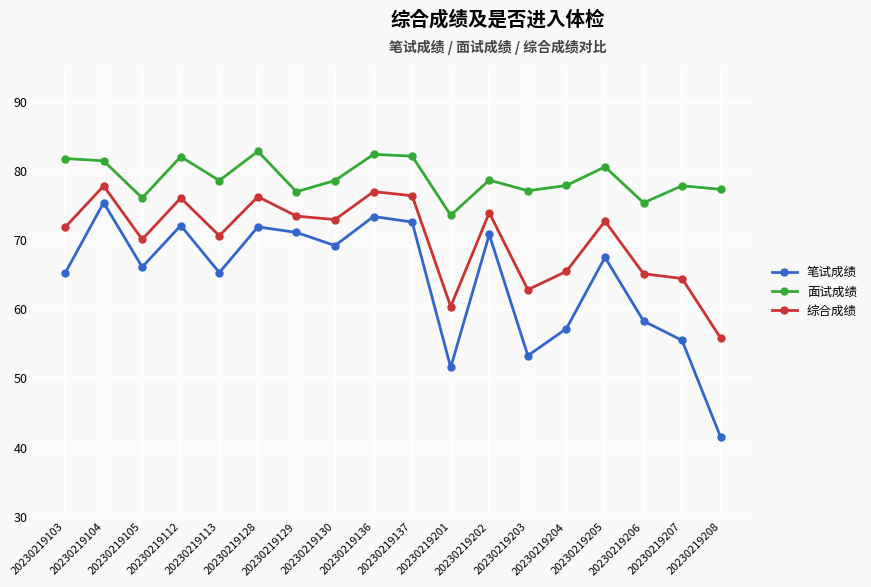

What is the difference between the 综合成绩 values at 20230219203 and 20230219206?

2.3